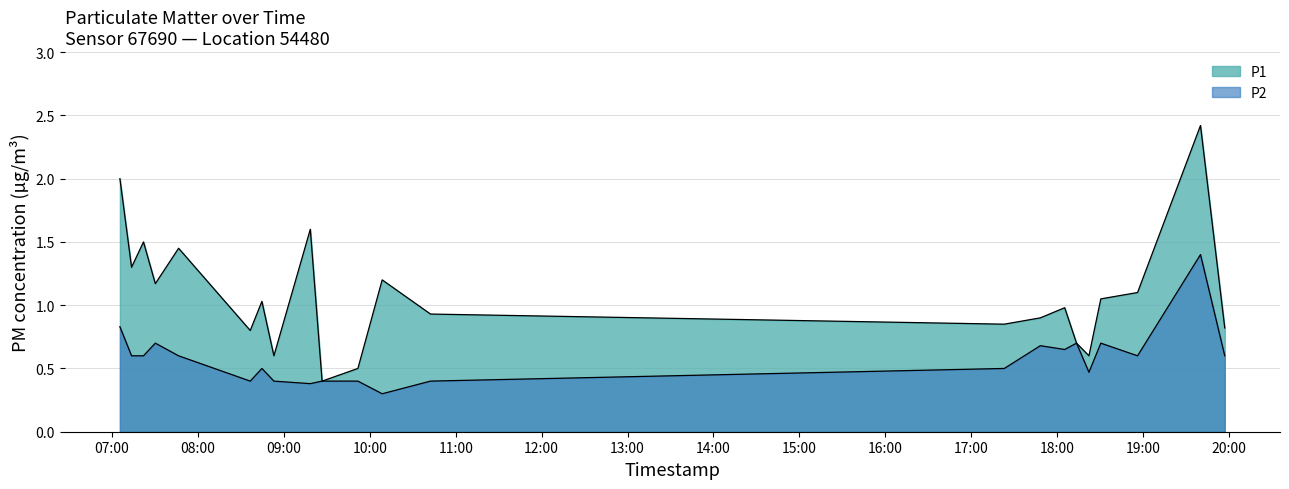

Between 2023-04-01T18:22:10 and 2023-04-01T07:46:30, which is larger?

2023-04-01T07:46:30